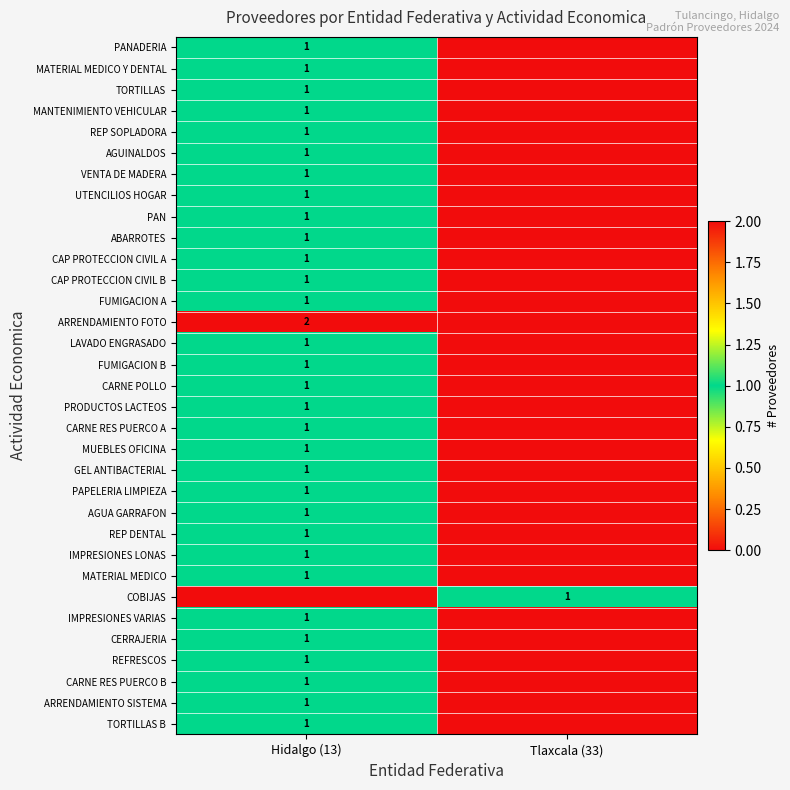

True or false: VENTA DE MADERA has a value of 1 at Hidalgo (13).

True